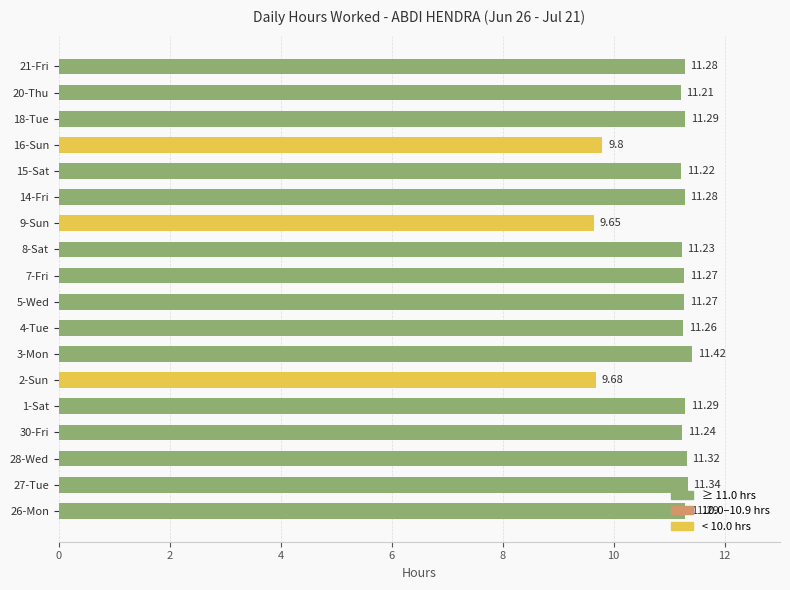

Which has a higher value, 27-Tue or 5-Wed?

27-Tue